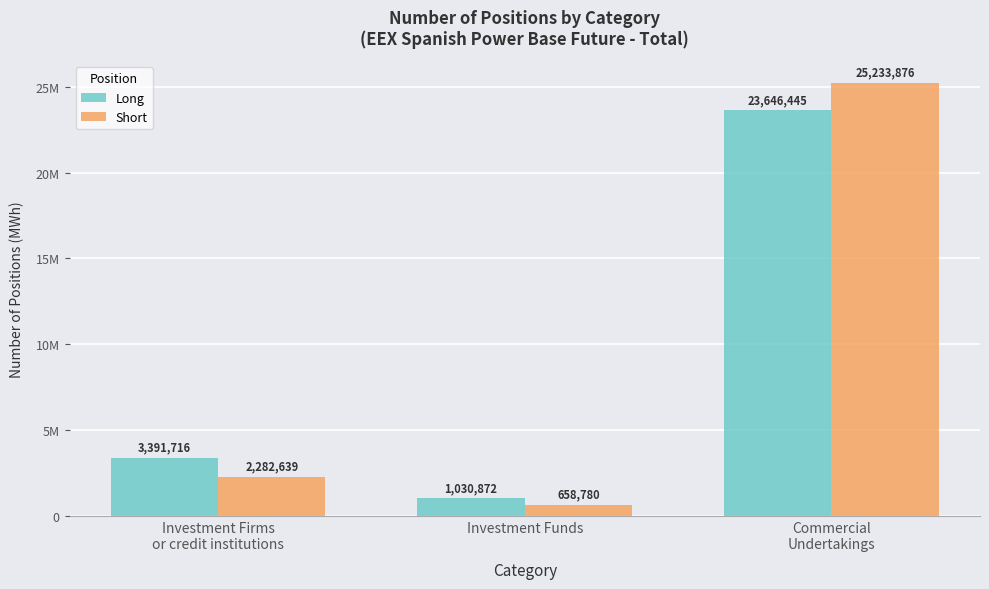

What is the difference between the maximum and minimum values in the Short series?

24575096